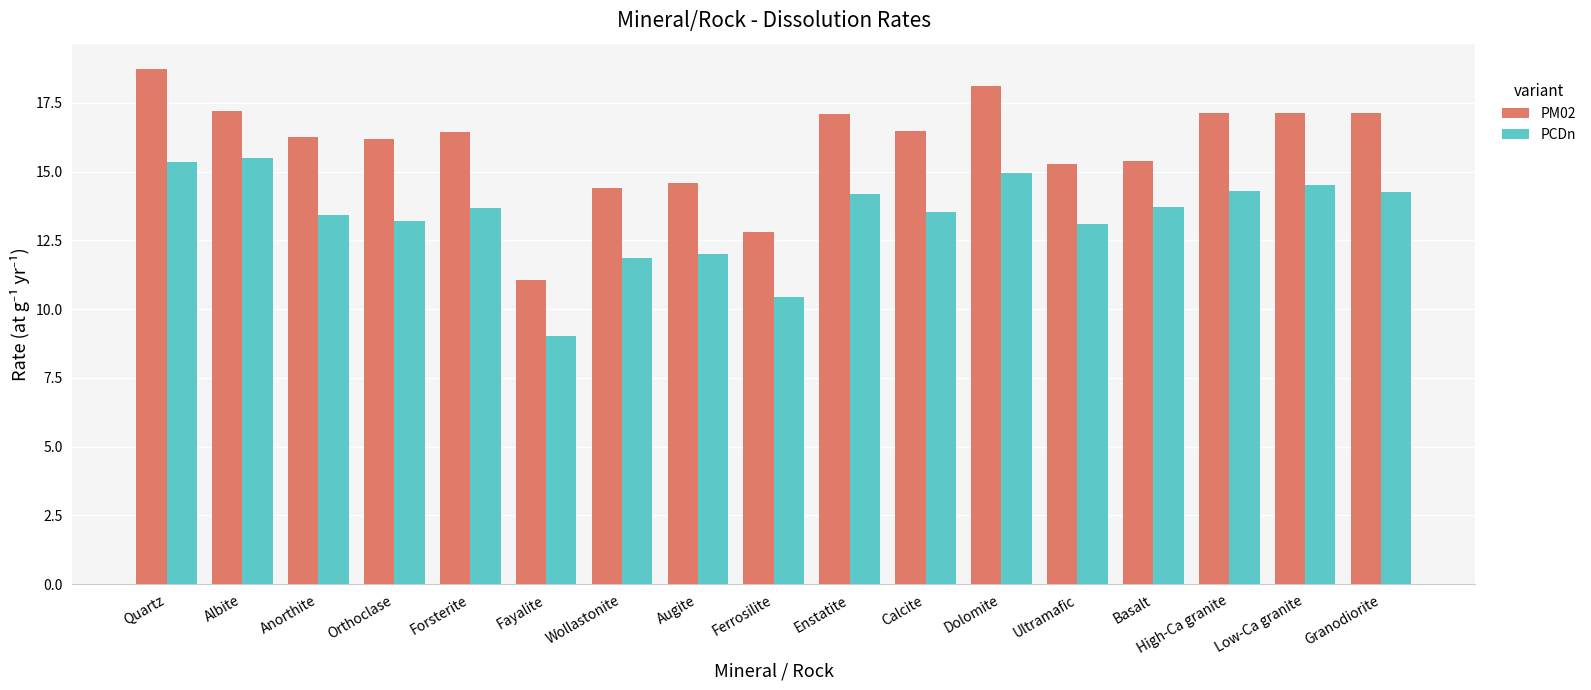

Between Anorthite and Ferrosilite, which series saw the biggest shift?

PM02